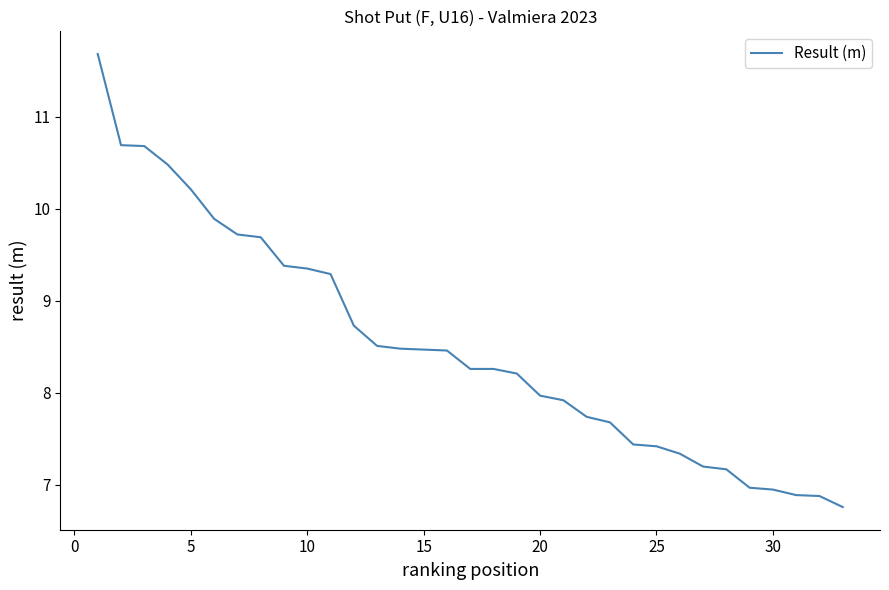

What is the minimum value shown in the chart?

6.8